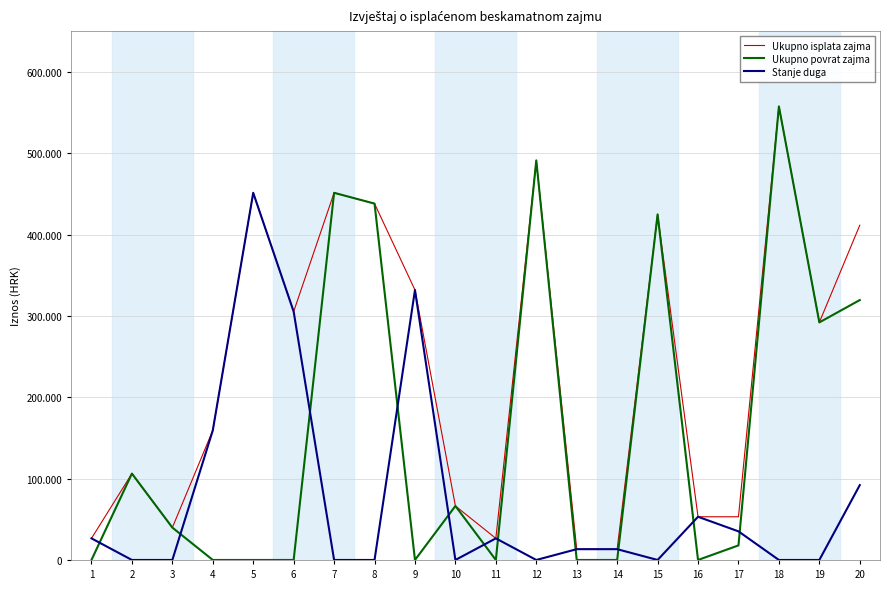

The value of Ukupno povrat zajma at 17 is 27550.5. True or false?

False